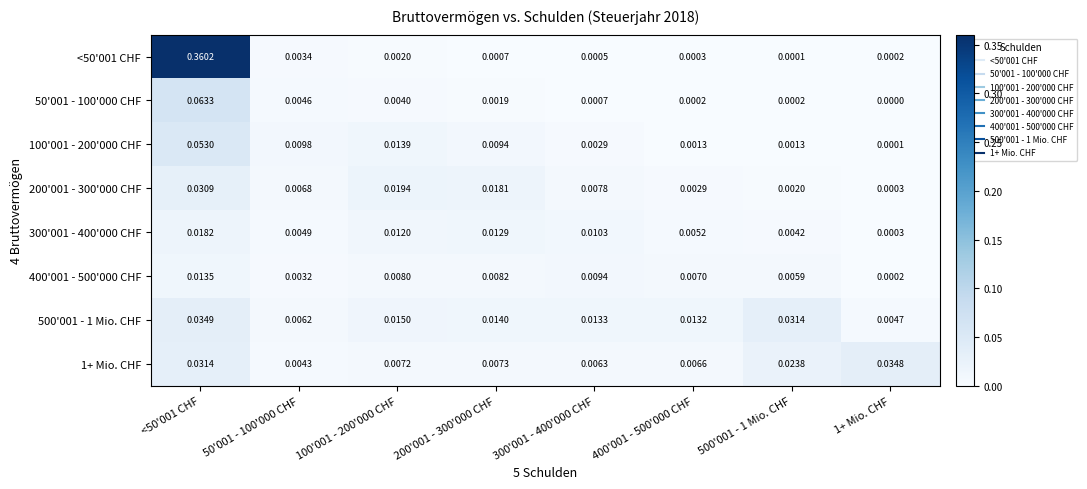

At 500'001 - 1 Mio. CHF, list the series in order from largest to smallest.

500'001 - 1 Mio. CHF, 1+ Mio. CHF, 400'001 - 500'000 CHF, 300'001 - 400'000 CHF, 200'001 - 300'000 CHF, 100'001 - 200'000 CHF, 50'001 - 100'000 CHF, <50'001 CHF